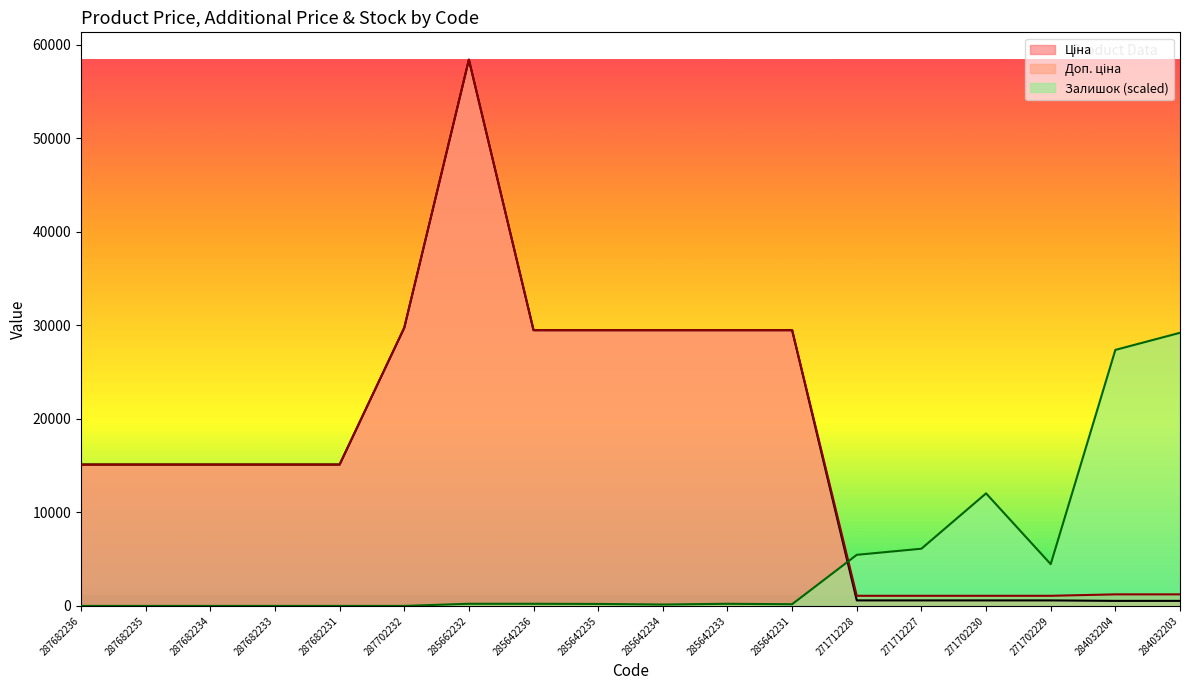

Count the number of categories in the chart.

18